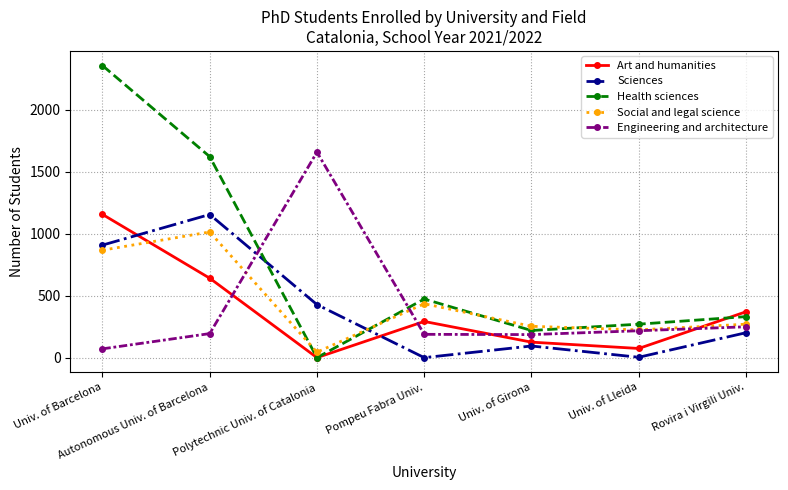

In Art and humanities, how many points are lower than both neighbors (excluding endpoints)?

2